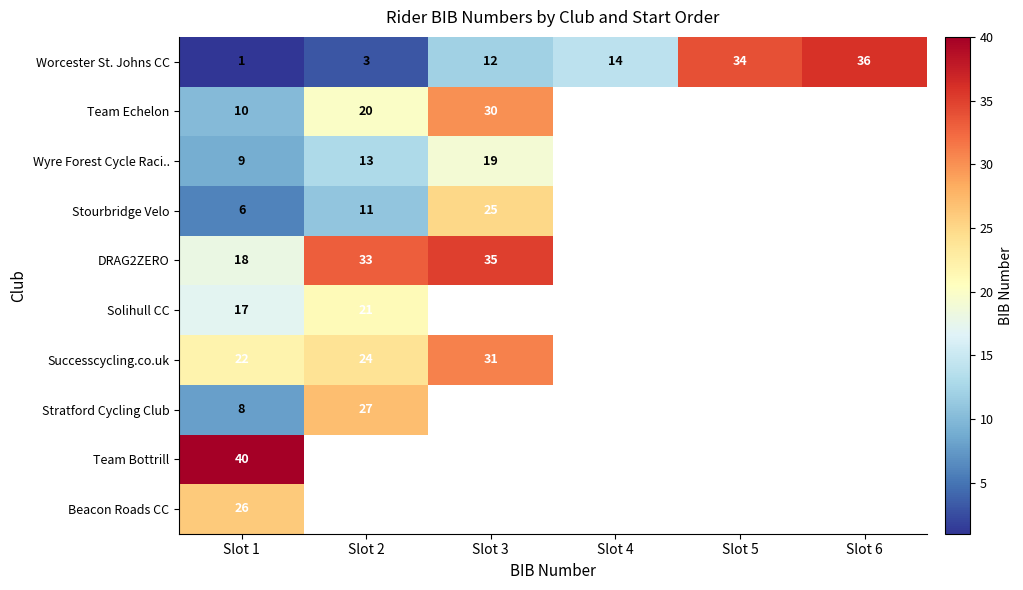

The value of Team Bottrill at Slot 1 is 40. True or false?

True